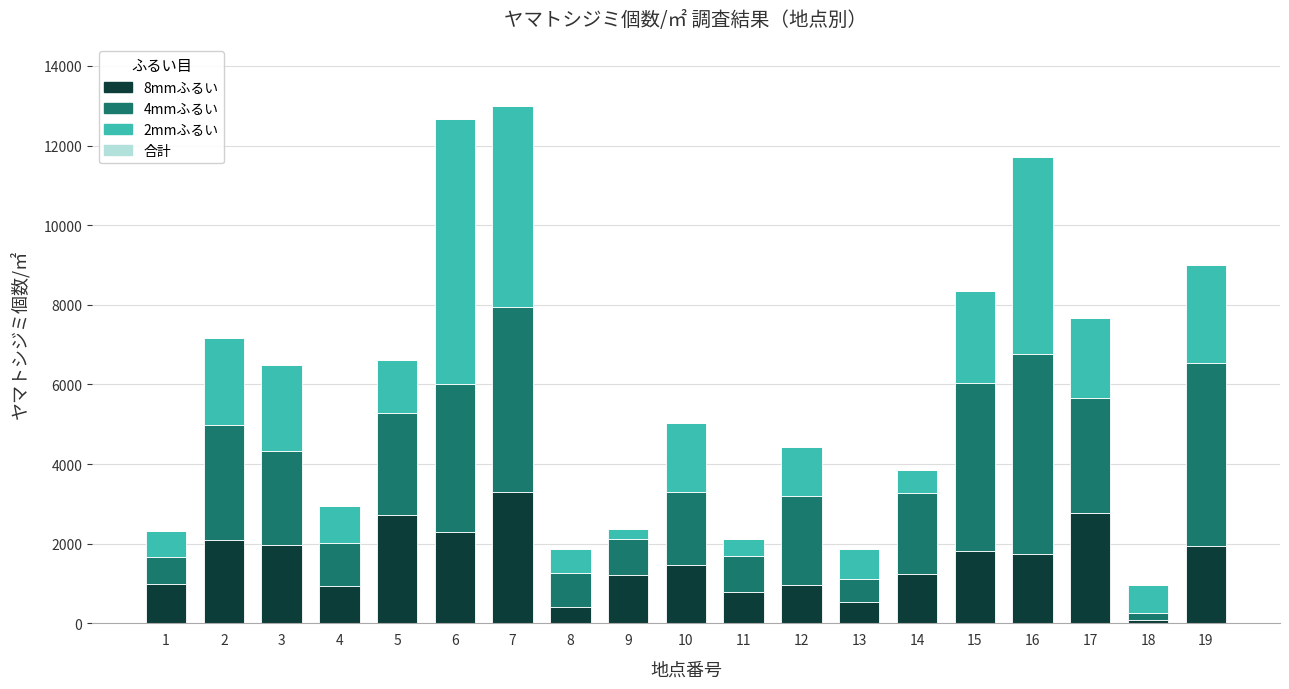

The value of 8mmふるい at 8 is 410. True or false?

True